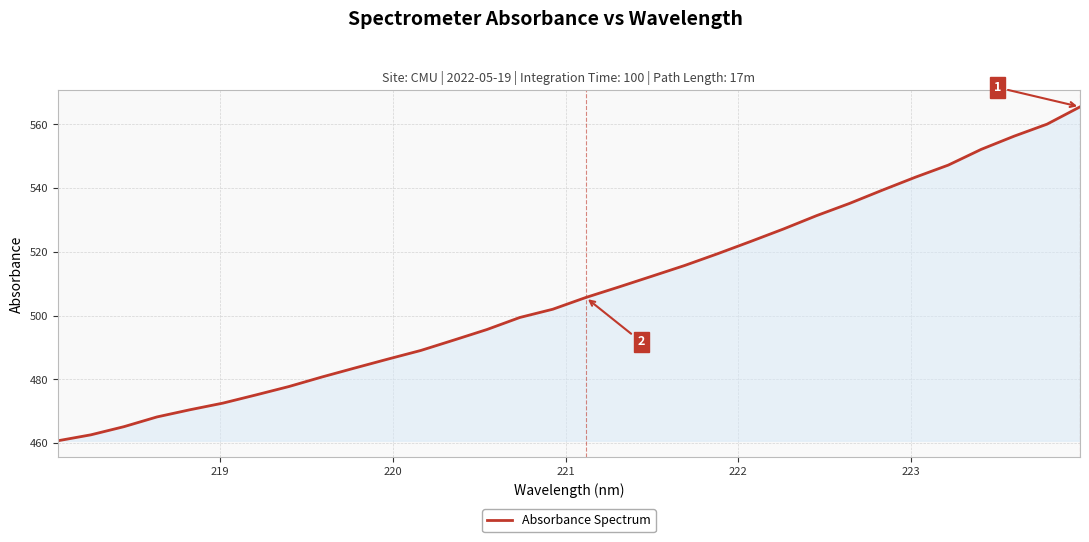

What is the difference between the maximum and minimum values?

104.7